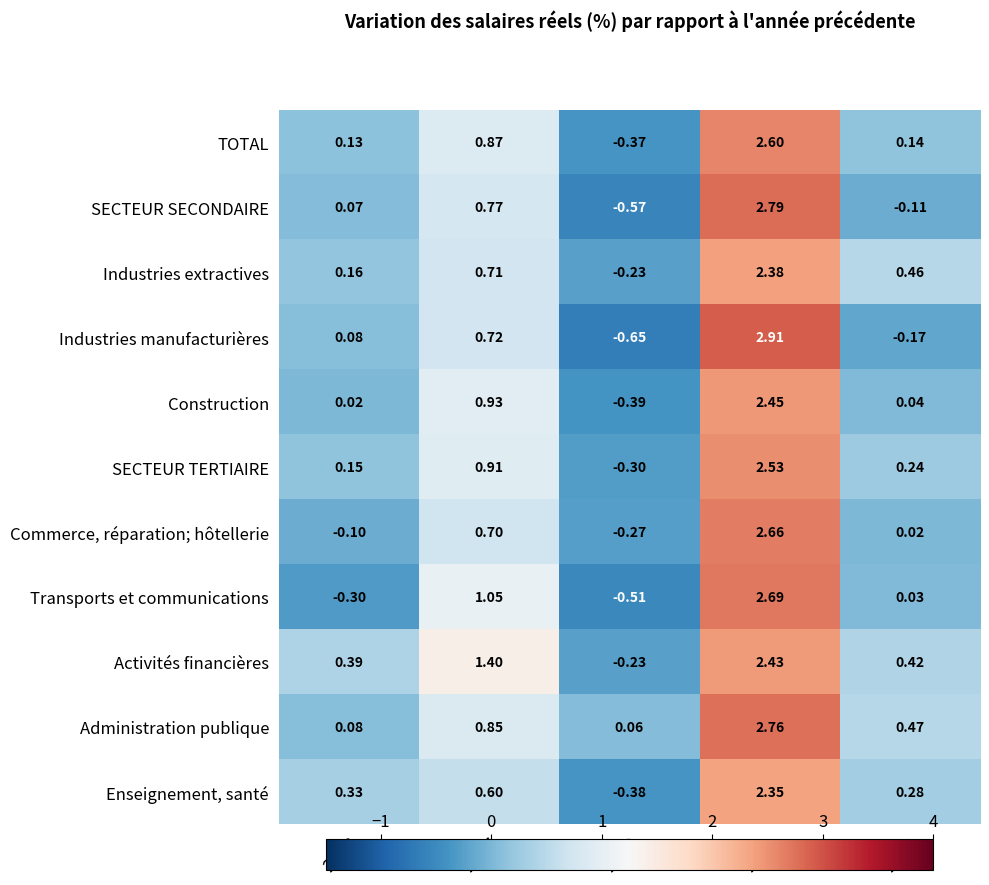

Between 2006 and 2008, which series saw the biggest shift?

Industries manufacturières